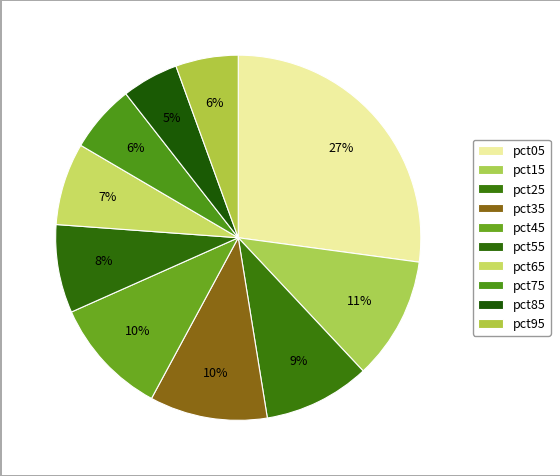

How many segments does this pie chart have?

10